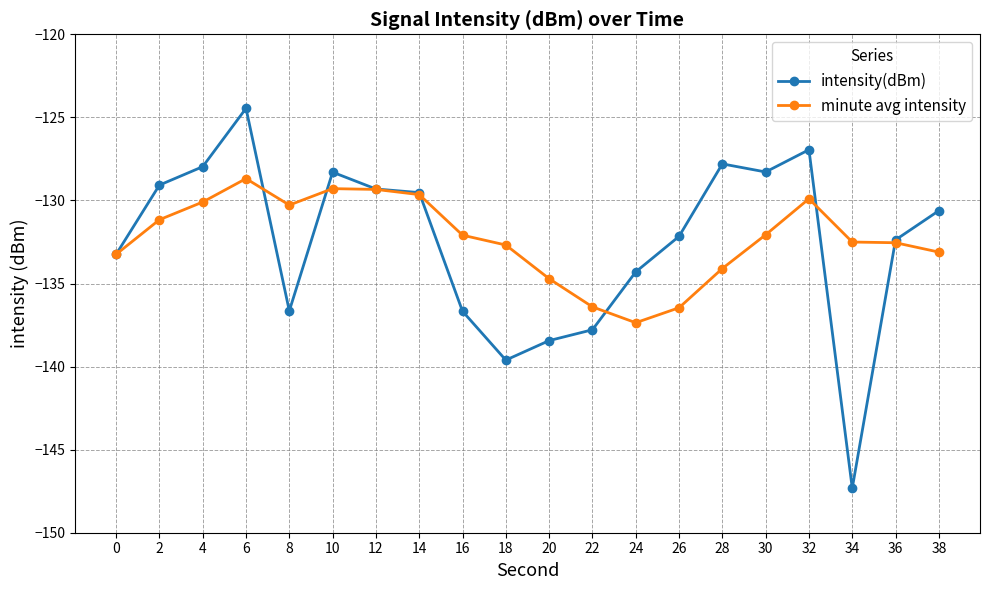

List the series in order of their peak value, lowest first.

minute avg intensity, intensity(dBm)